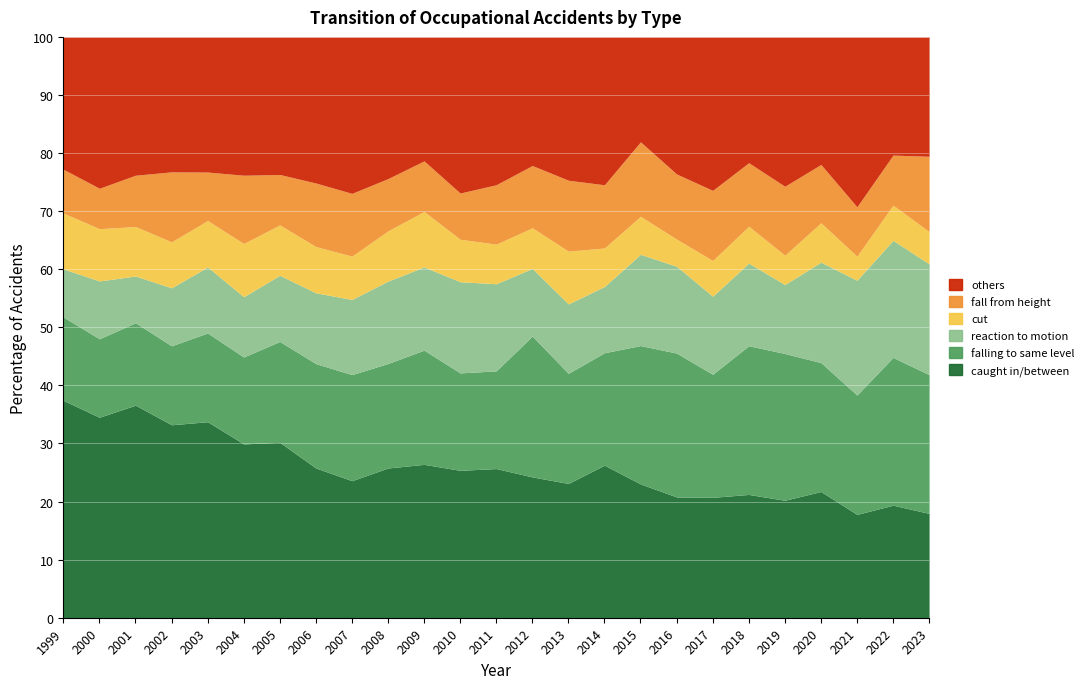

At which category does falling to same level reach its first local valley?

2002